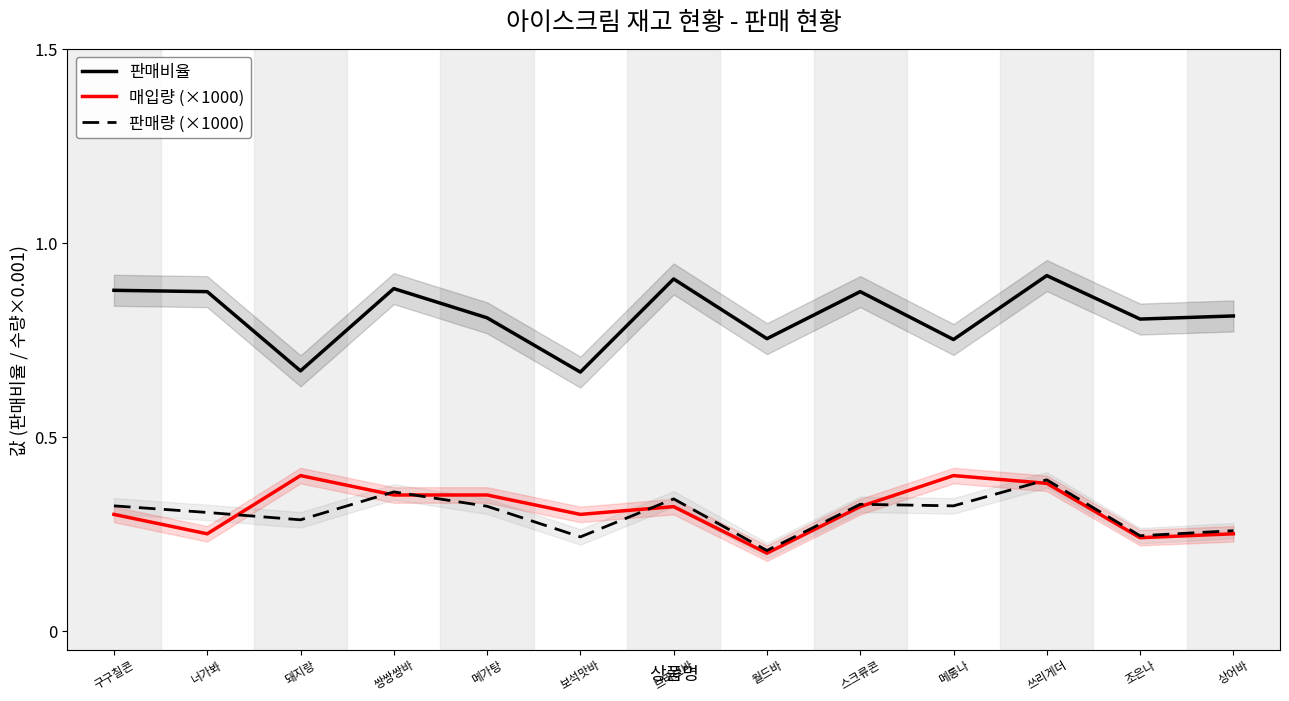

Is it true that 판매량 (×1000) equals 0.2 at 7?

True